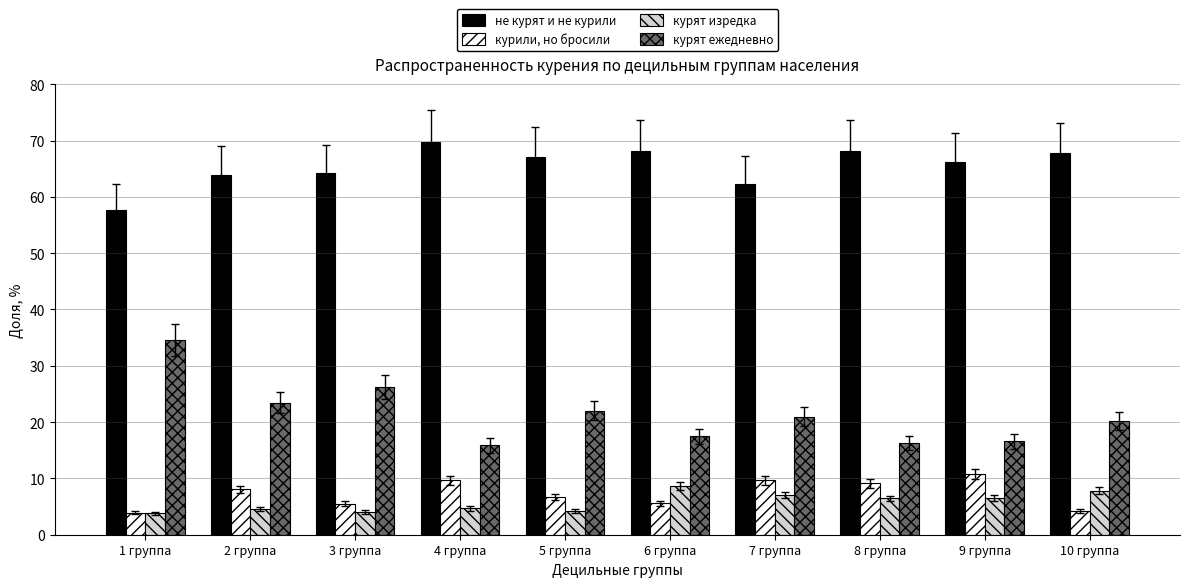

Which series has the largest range (max minus min)?

курят ежедневно